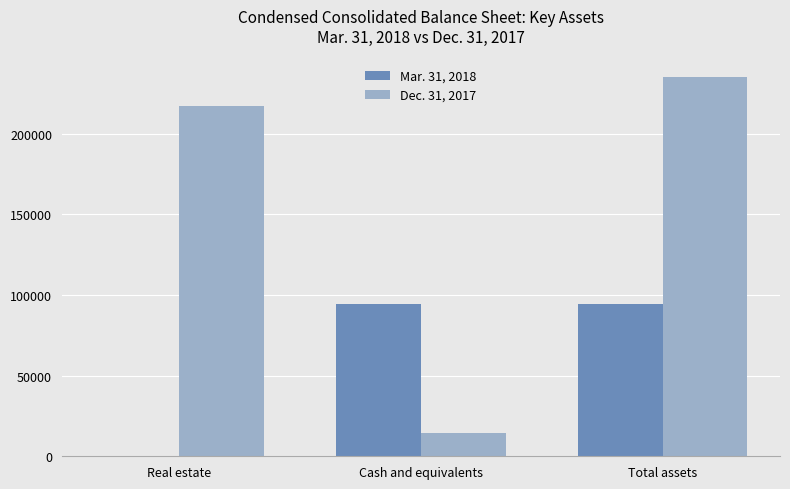

Which series changed the most between Cash and equivalents and Total assets?

Dec. 31, 2017